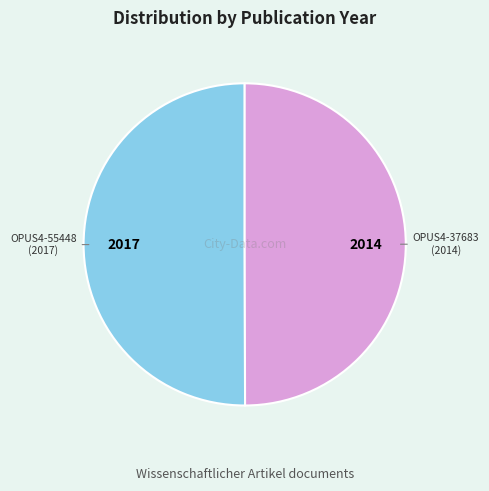

The OPUS4-55448 slice represents 50% of the pie. True or false?

True